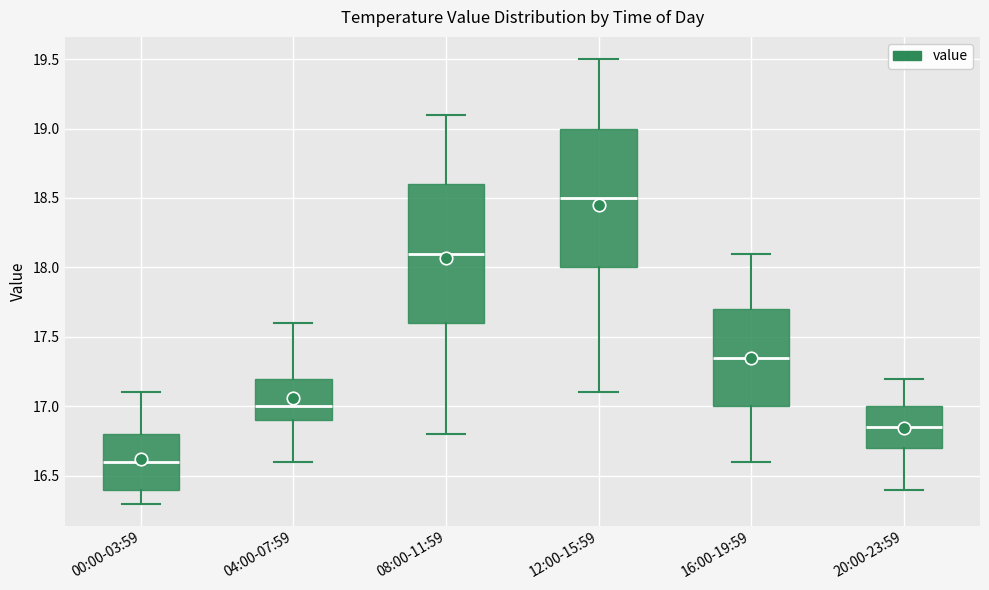

Which box has the highest median line?

12:00-15:59